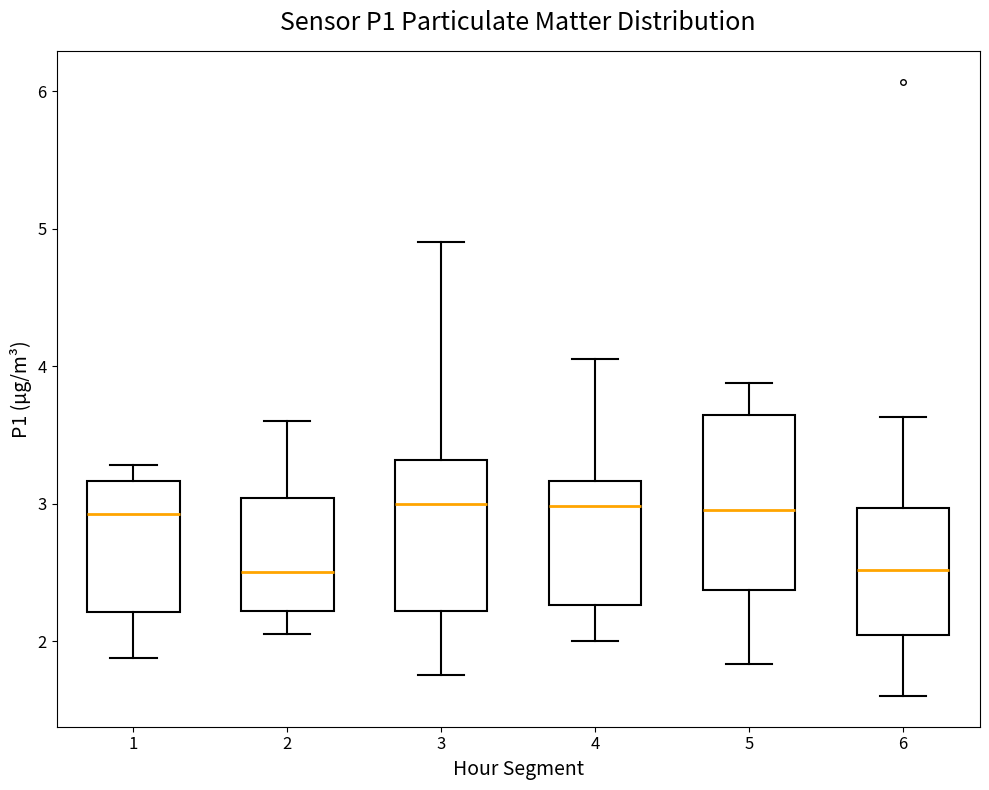

Comparing the boxes themselves (not the whiskers), which one is the tallest?

5